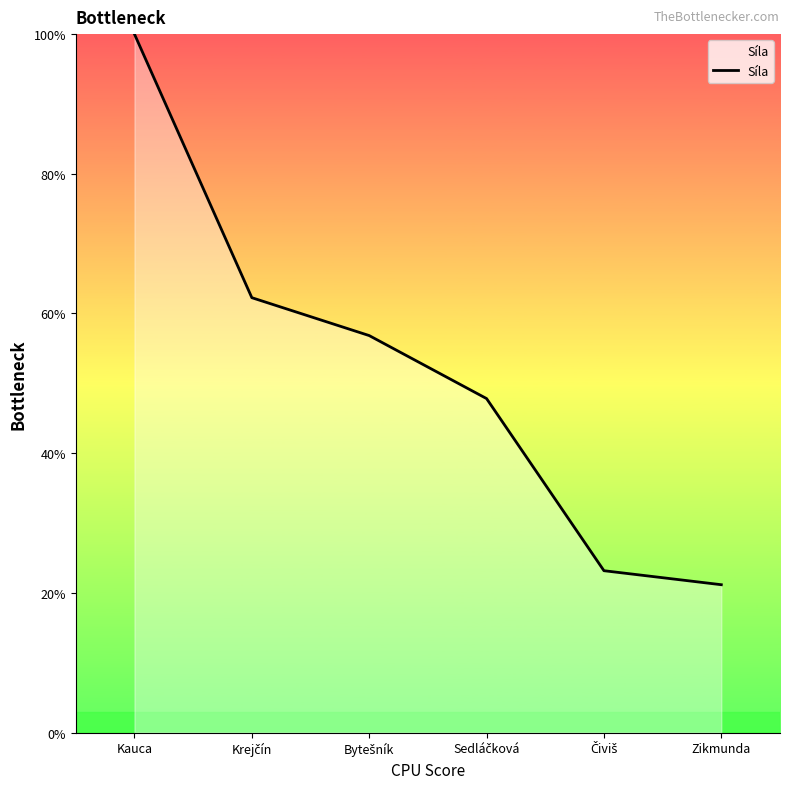

True or false: there are more than 2 points higher than both neighbors.

False